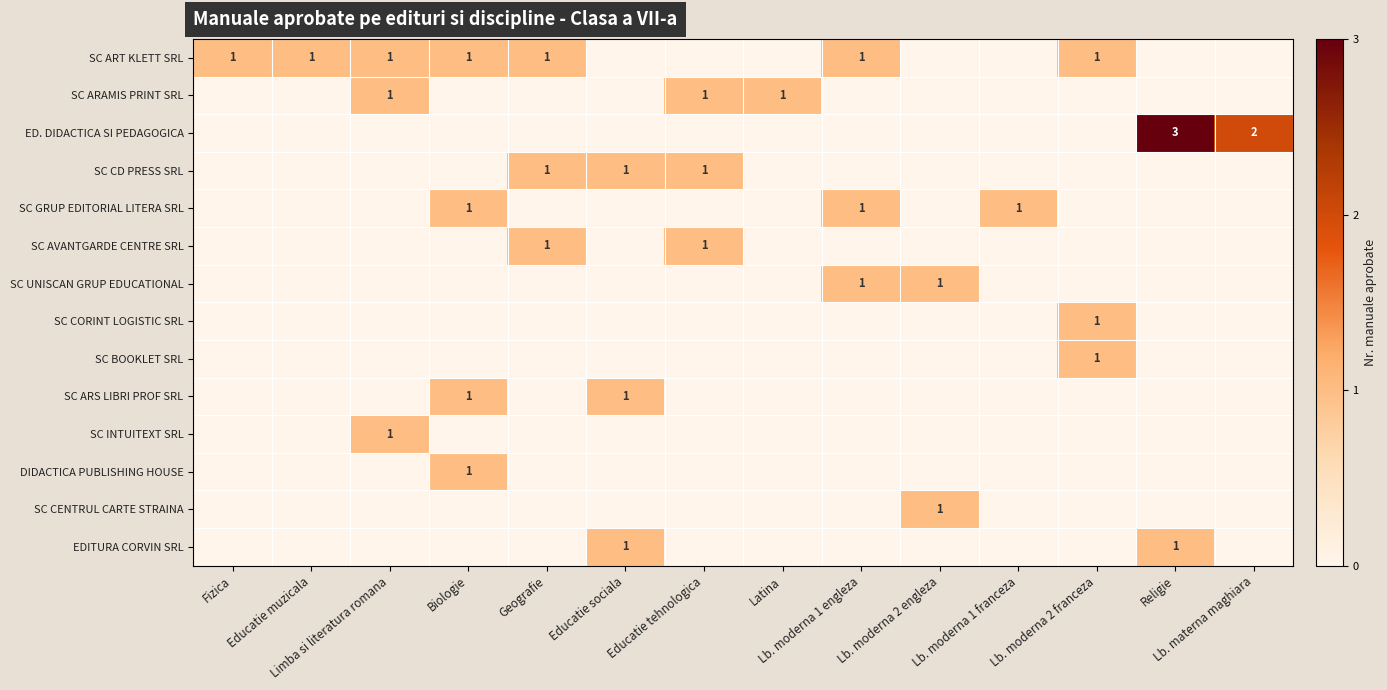

Which category has the highest value in the SC ART KLETT SRL series?

Fizica